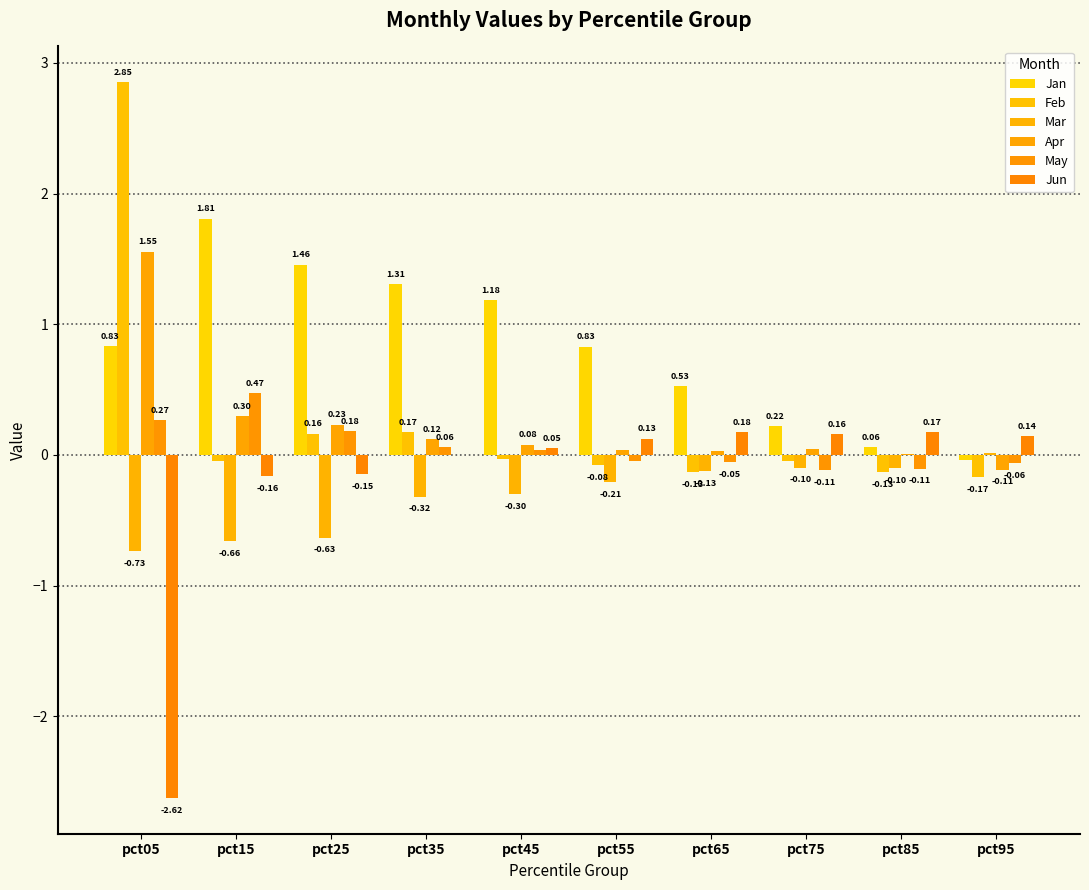

List the series in order of their peak value, lowest first.

Mar, Jun, May, Apr, Jan, Feb